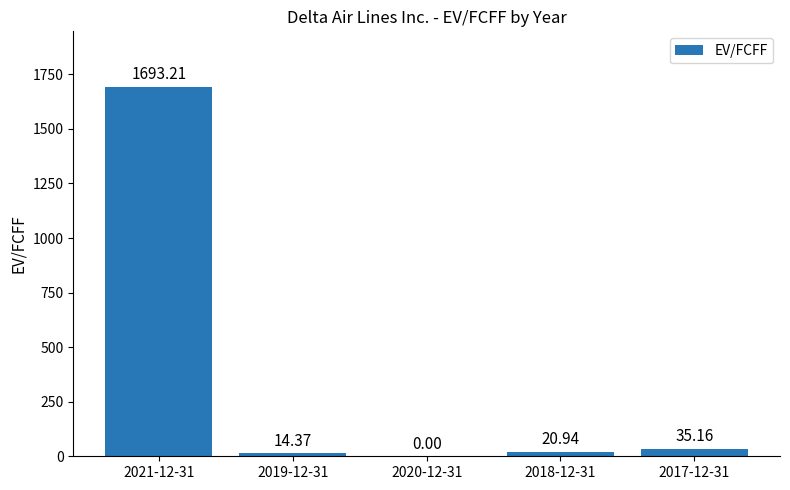

Reading left to right, what are all the values shown in this chart?

2021-12-31=1693.2	2019-12-31=14.4	2020-12-31=0.0	2018-12-31=20.9	2017-12-31=35.2